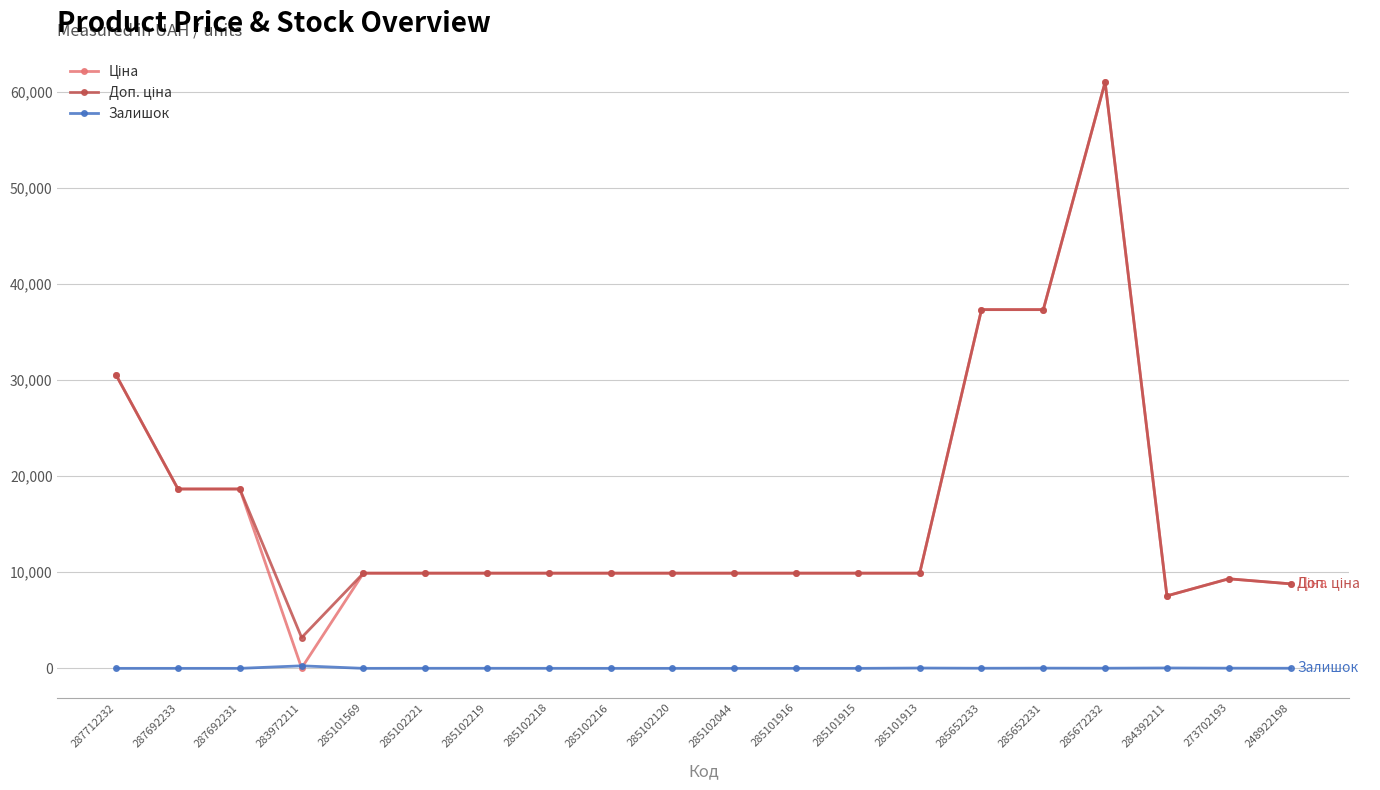

What is the spread (max minus min) of values at 285101569?

9908.5